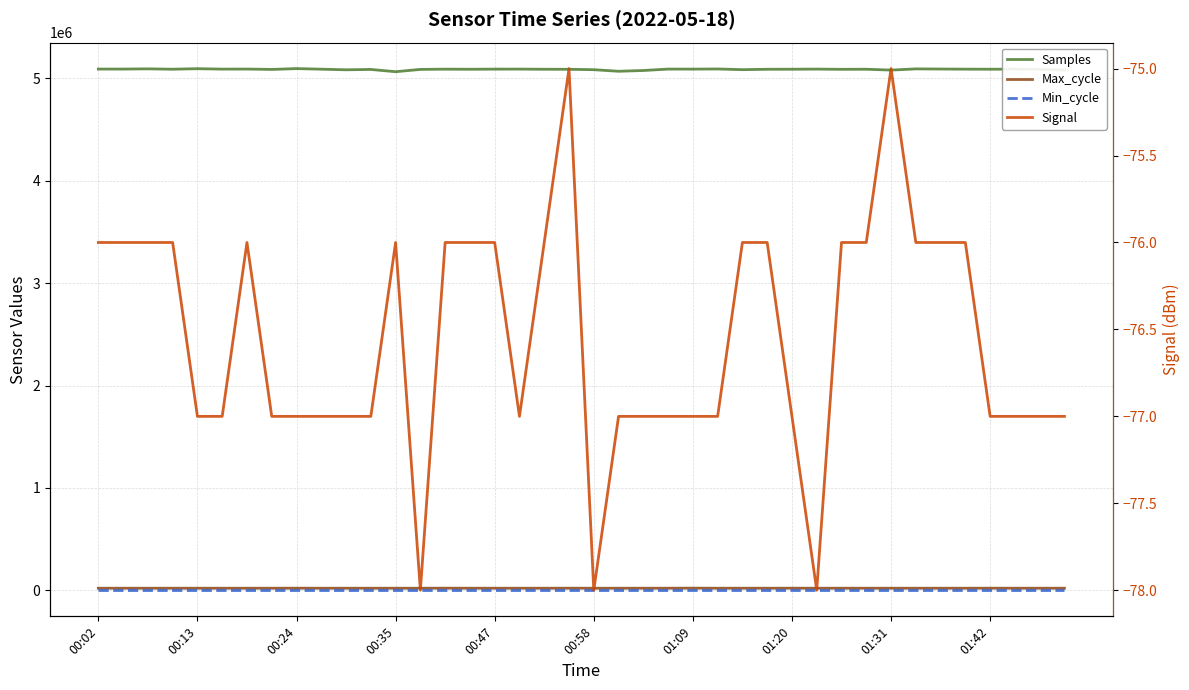

What is the sum of the Min_cycle values at 00:35 and 14?

56